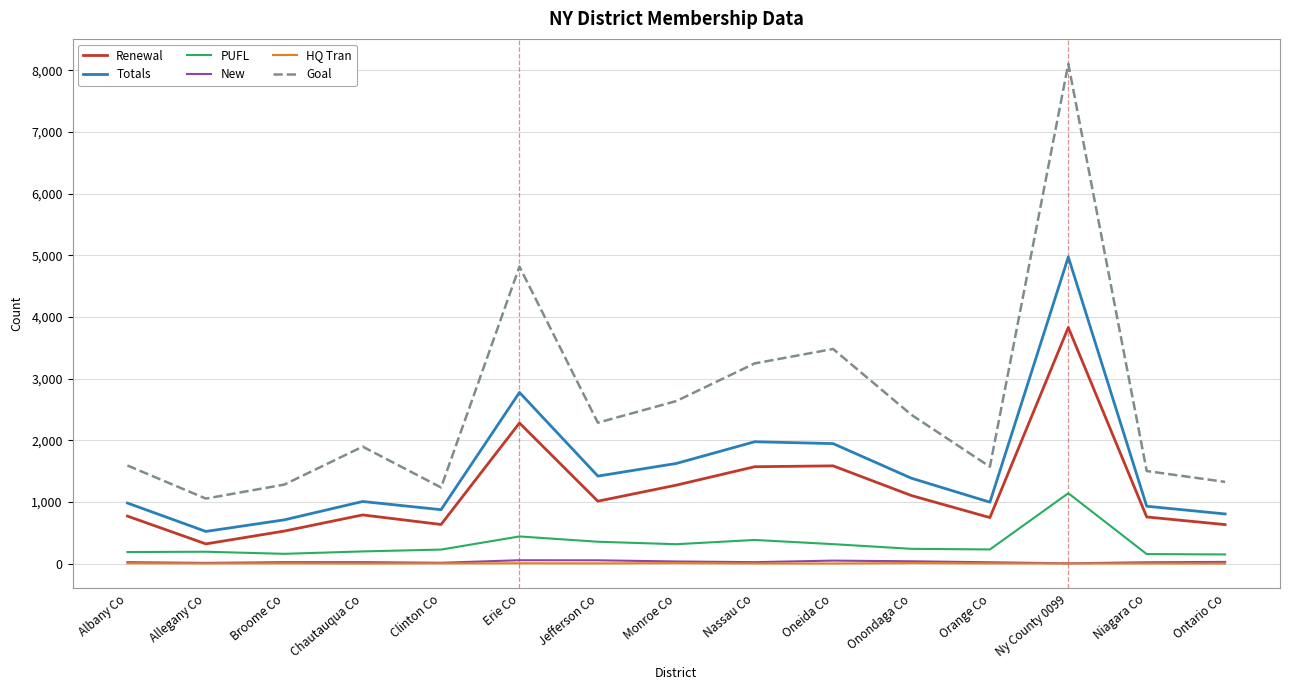

The value of Renewal at Ontario Co is 1121. True or false?

False